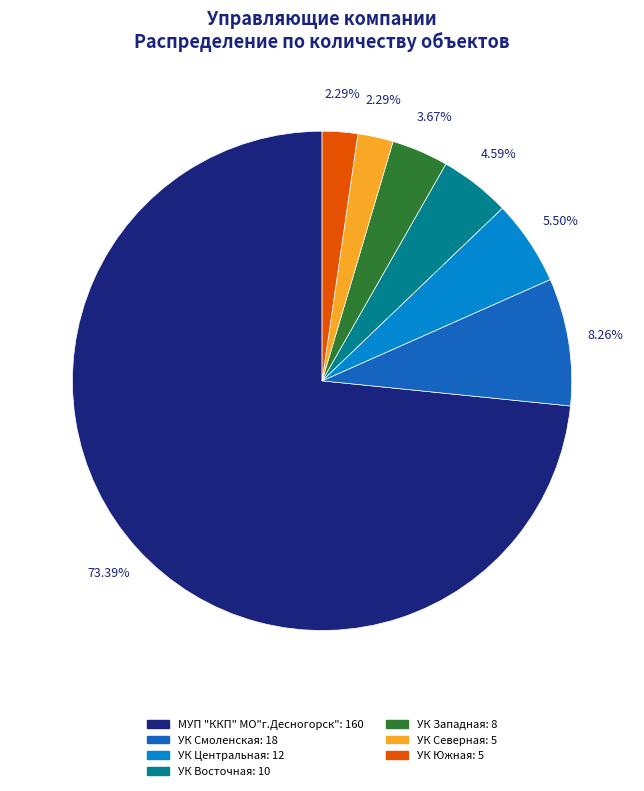

Does any single category account for the majority?

Yes